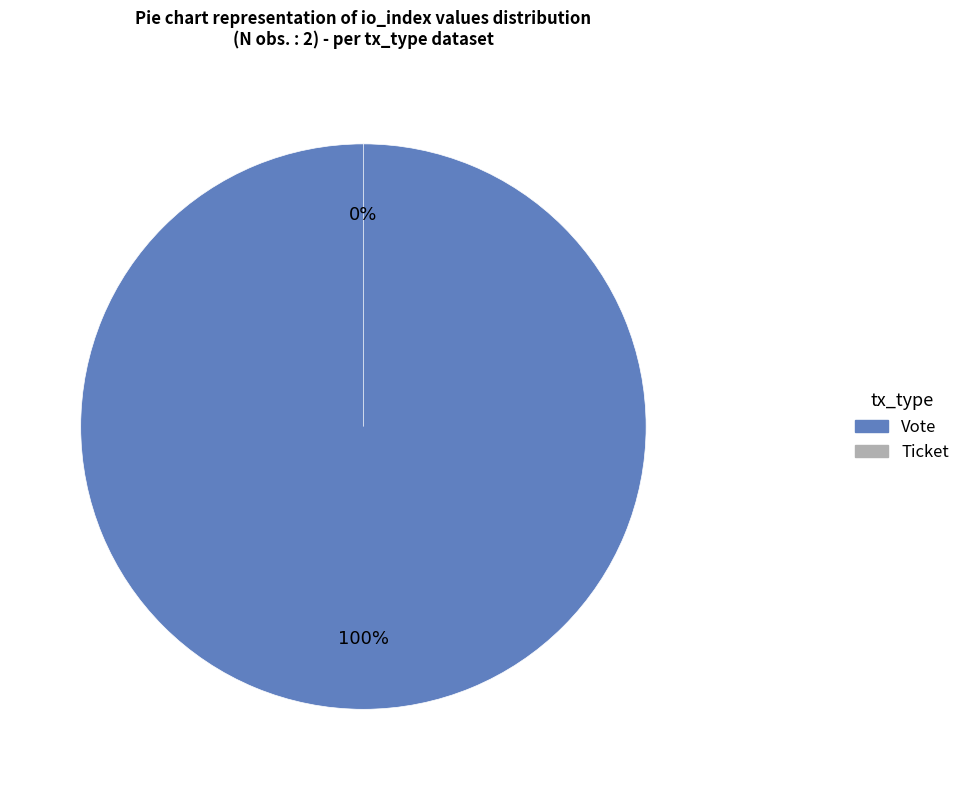

True or false: Ticket accounts for 0% of the total.

True